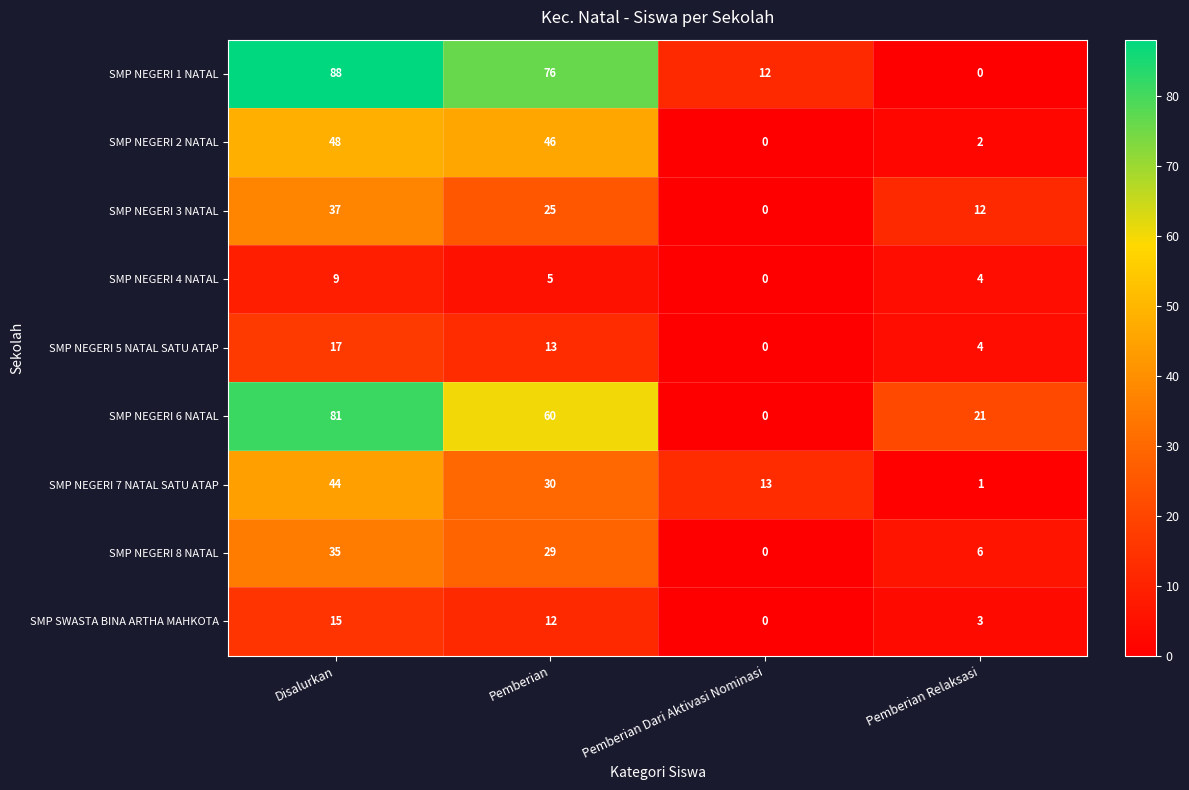

What is the difference between the highest and lowest values at Pemberian?

71